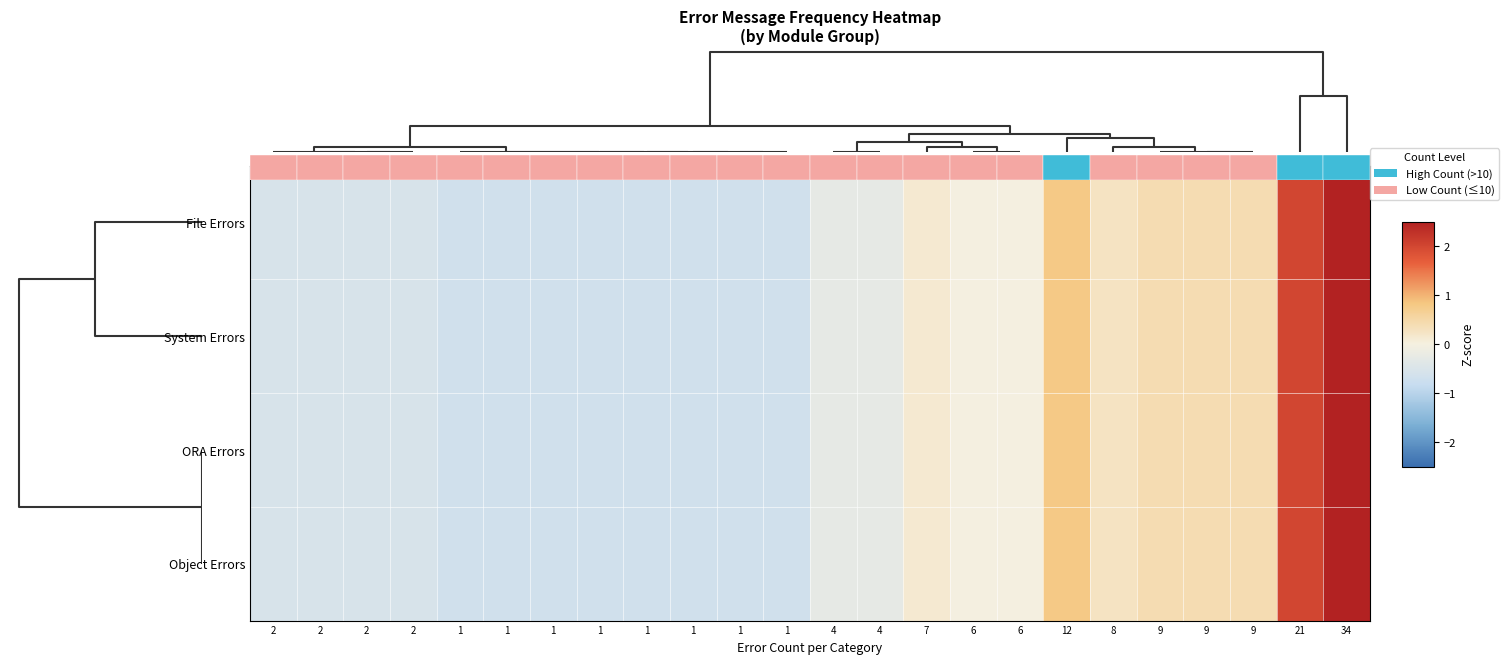

How many data points in System Errors are less than 0?

16